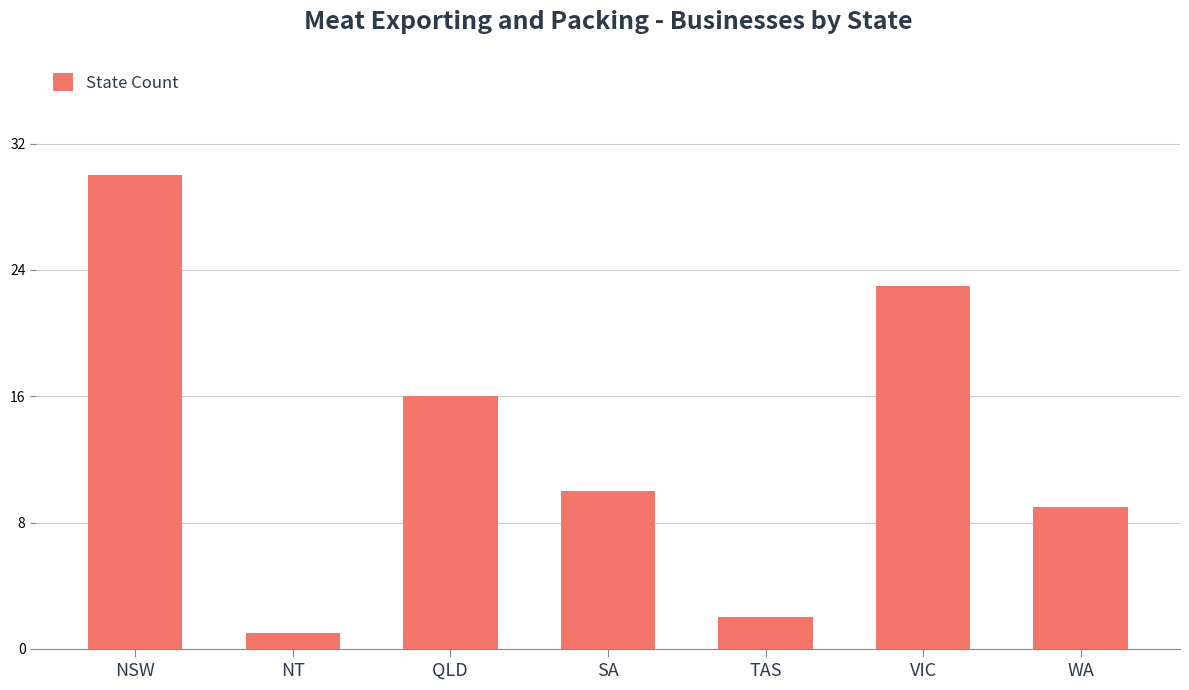

Reading left to right, what are all the values shown in this chart?

NSW=30	NT=1	QLD=16	SA=10	TAS=2	VIC=23	WA=9